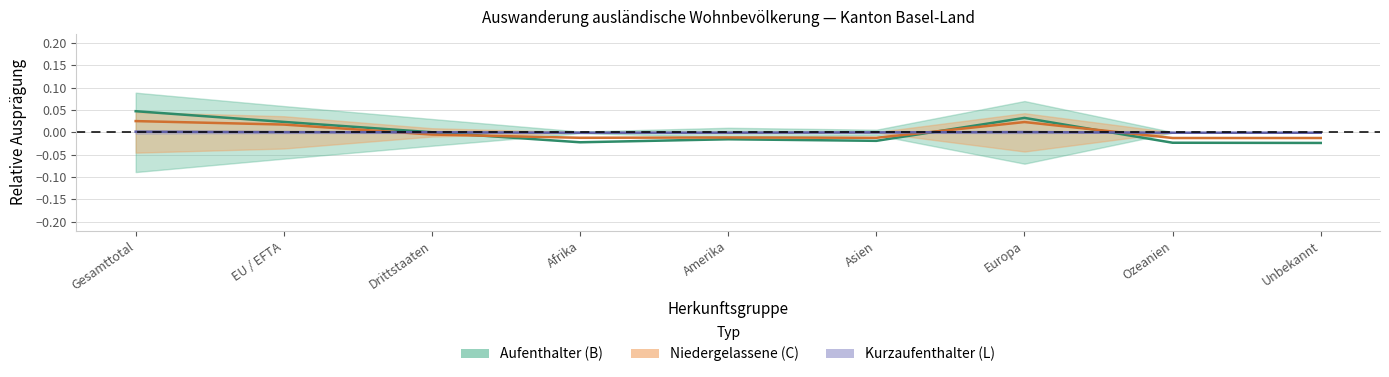

Count the number of categories in the chart.

9